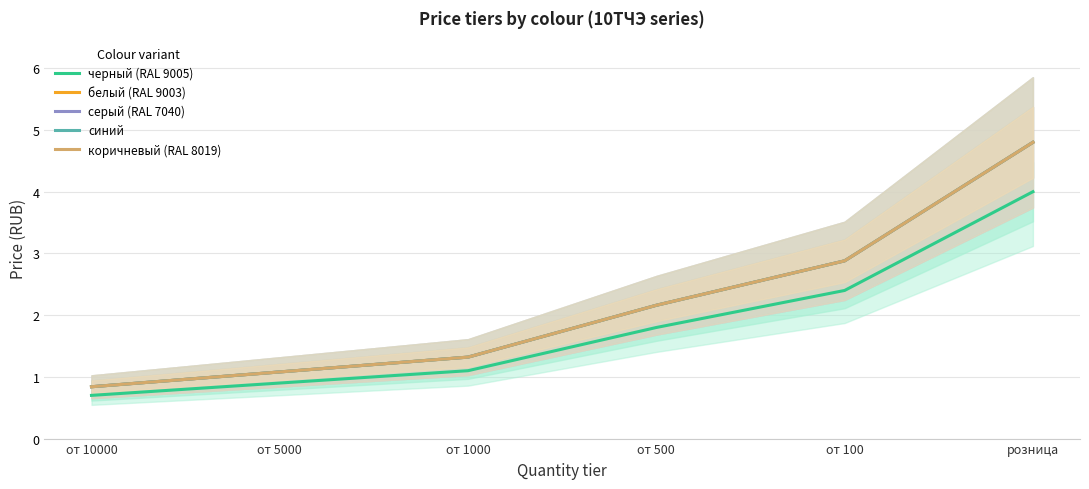

At which label is черный (RAL 9005) closest to 2?

от 500